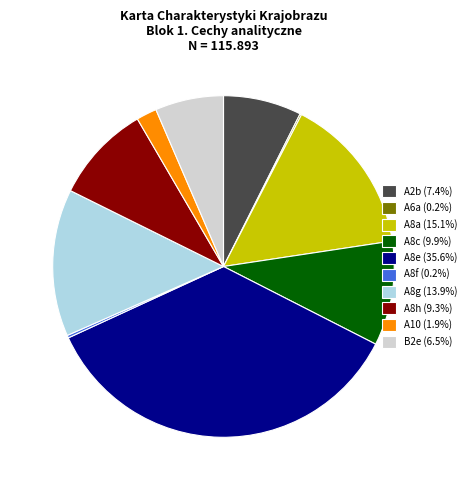

Is it true that A8c is 10% of the pie?

True